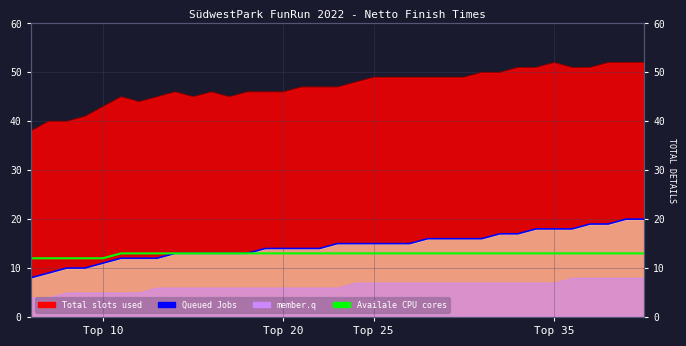

What is the sum of the Availale CPU cores values at 9 and 12?

26